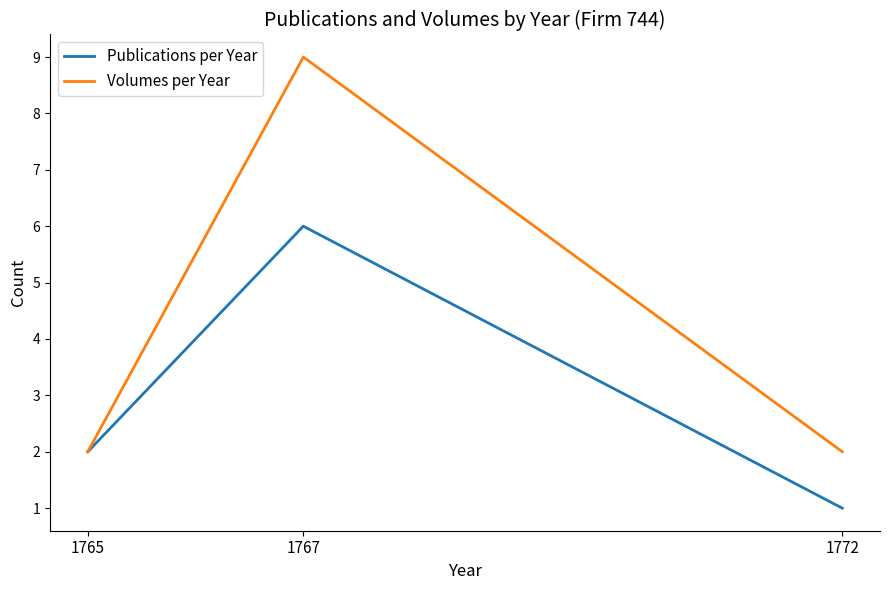

At which category is the sum across all series the highest?

1767